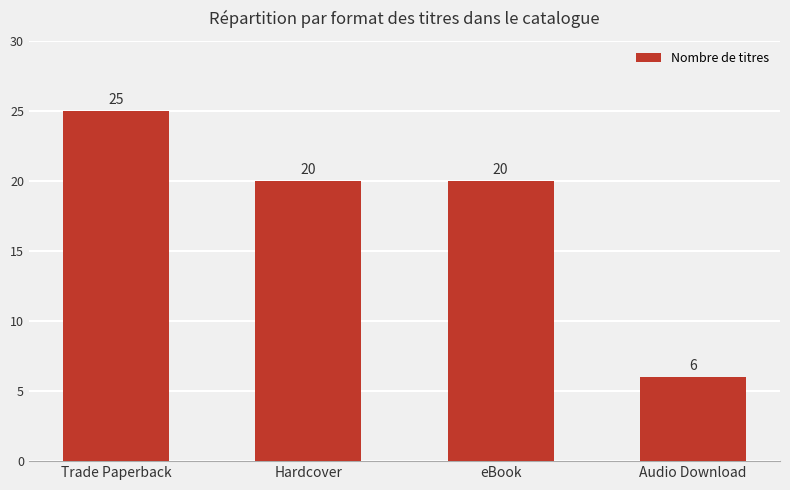

Which has a higher value, Hardcover or Audio Download?

Hardcover